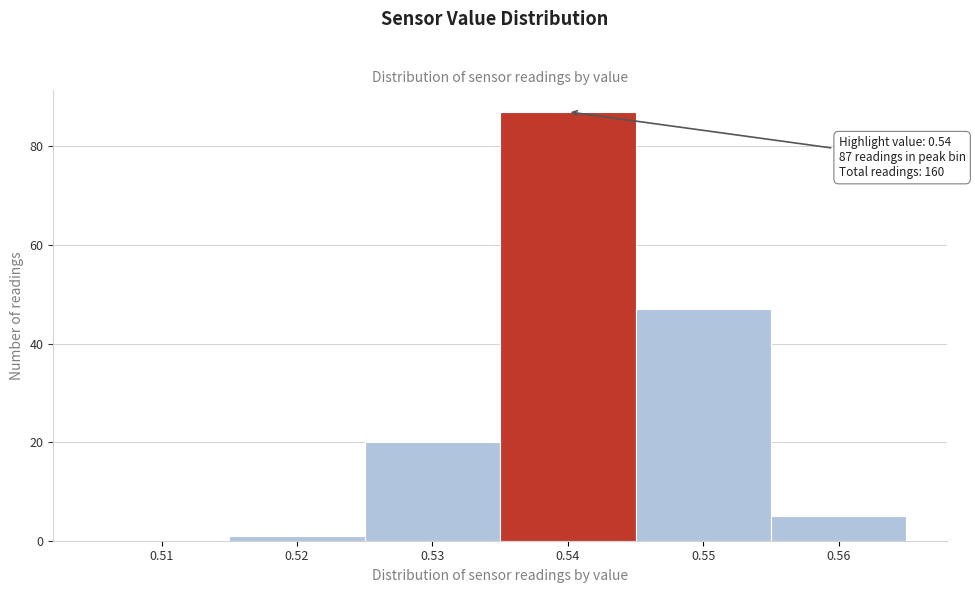

Over which range of the x-axis is the bar tallest?

0.535 to 0.545